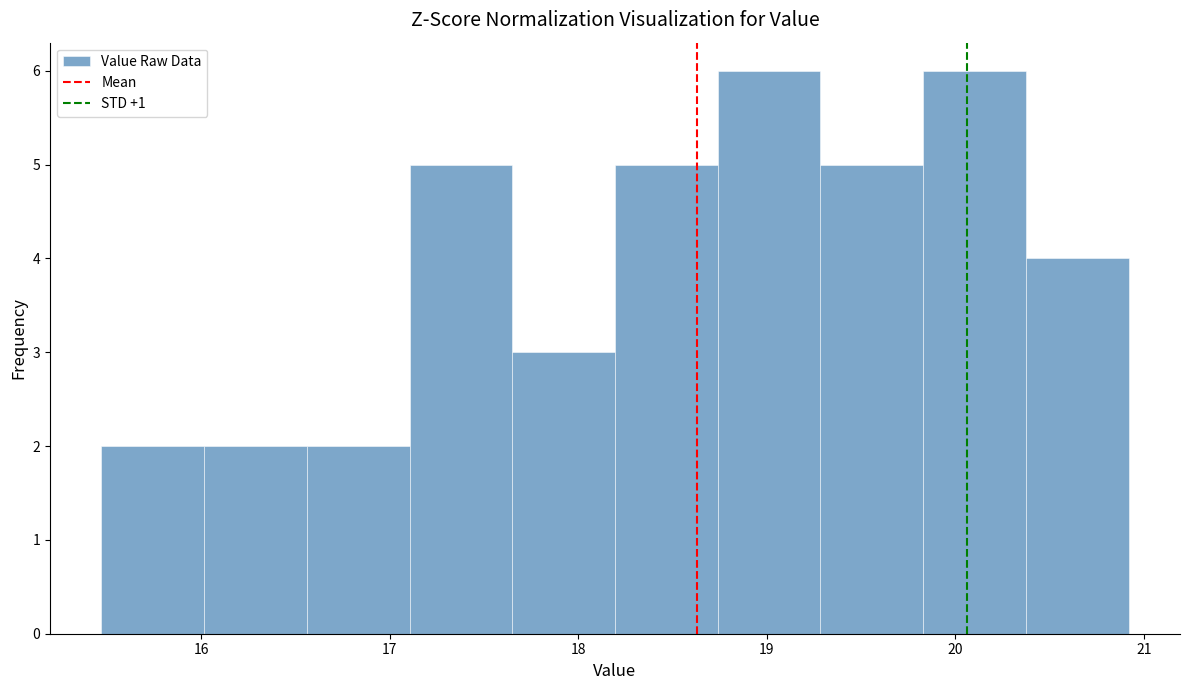

Reading left to right, transcribe this chart: for each bar, give the range it covers on the x-axis and its height. Neither the bar edges nor the heights are printed on the chart, so give them approximately, as read against the axes.

15.5 to 16.0: 2
16.0 to 16.6: 2
16.6 to 17.1: 2
17.1 to 17.7: 5
17.7 to 18.2: 3
18.2 to 18.7: 5
18.7 to 19.3: 6
19.3 to 19.8: 5
19.8 to 20.4: 6
20.4 to 20.9: 4